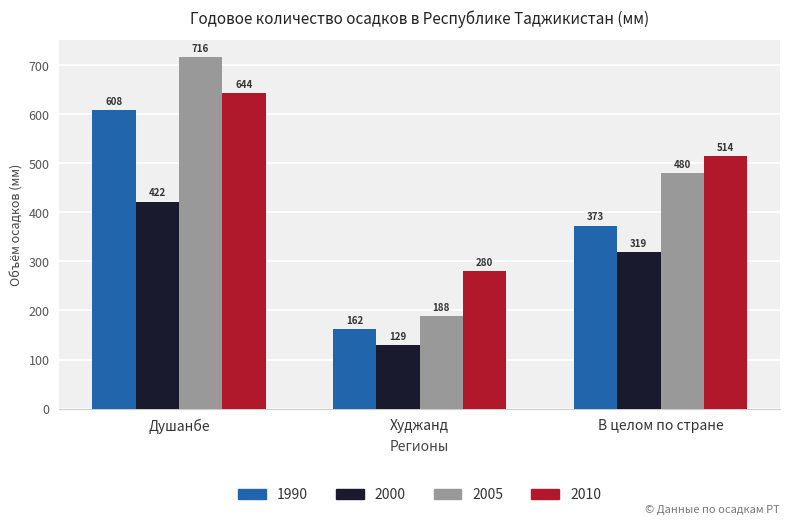

What is the difference between the maximum and minimum values in the 2000 series?

293.0